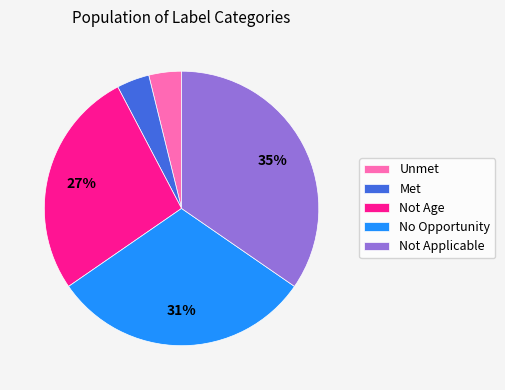

To the nearest percent, what is the difference between the largest and smallest slice percentages?

31%